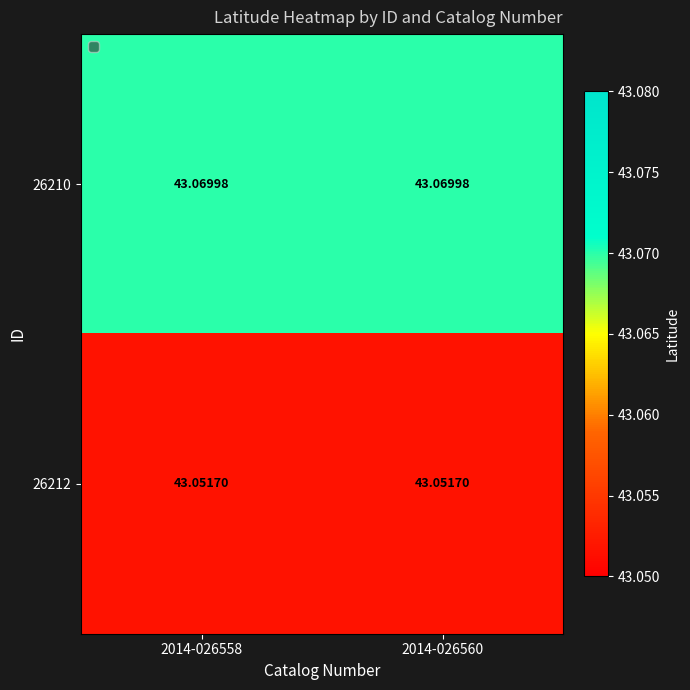

Is the value of 26212 at 2014-026560 greater than the value of 26210 at 2014-026560?

No